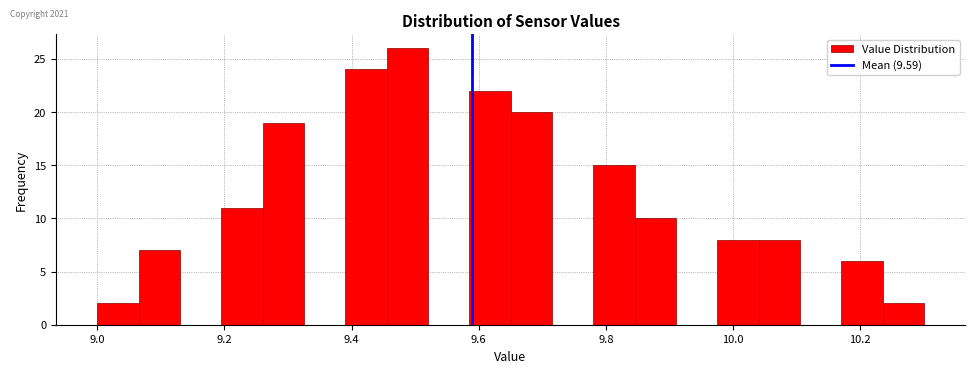

Around what value on the x-axis is the tallest bar? Give the approximate position of its centre, as read against the axis.

9.48